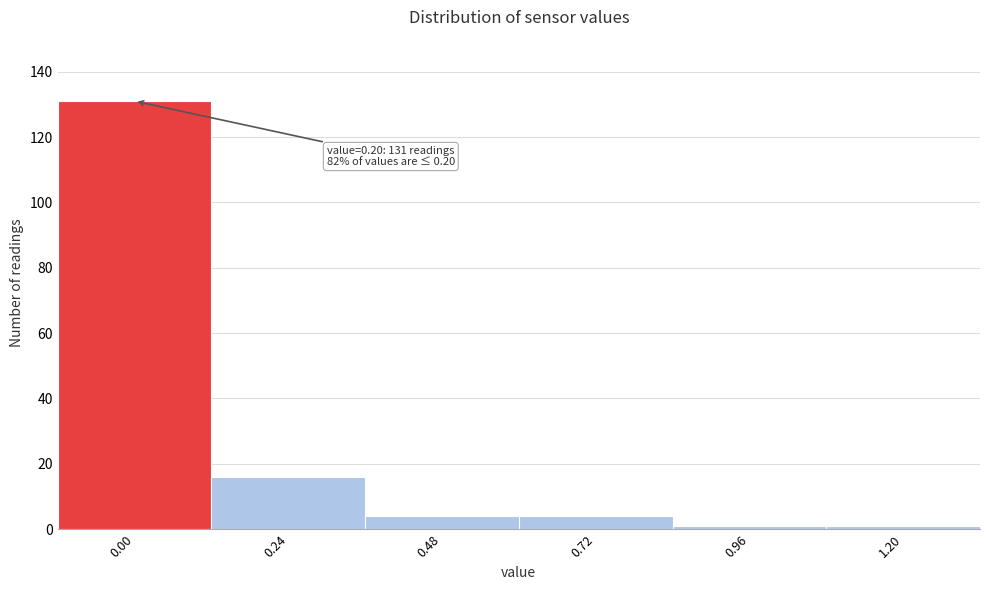

Reading right to left, list all the values displayed in this chart.

1.20=1	0.96=1	0.72=4	0.48=4	0.24=16	0.00=131